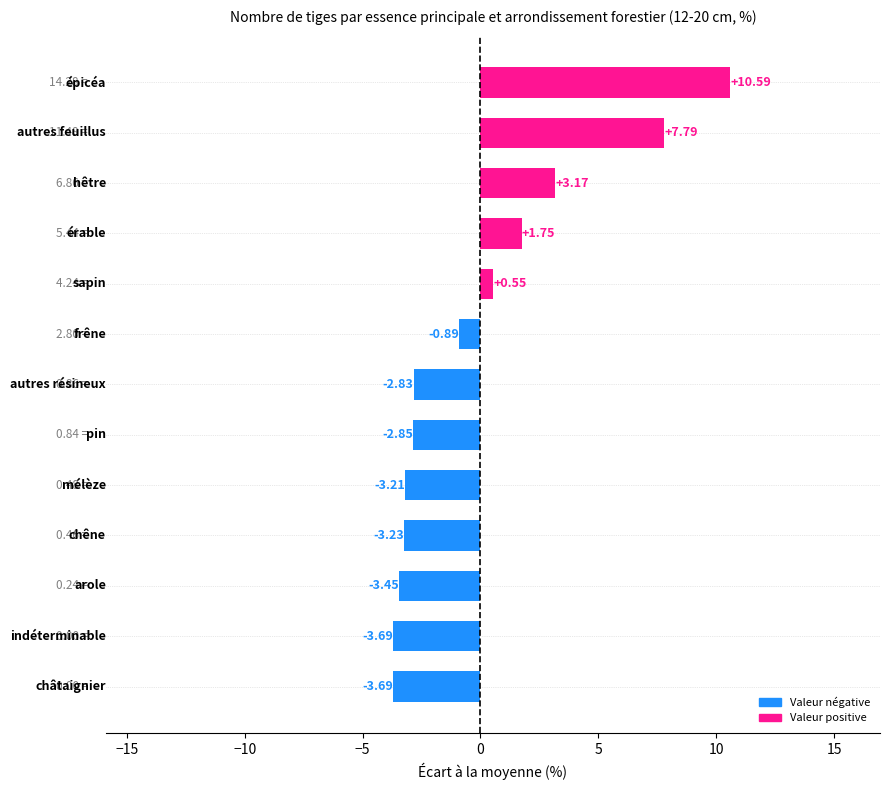

Does the chart contain stacked bars?

No